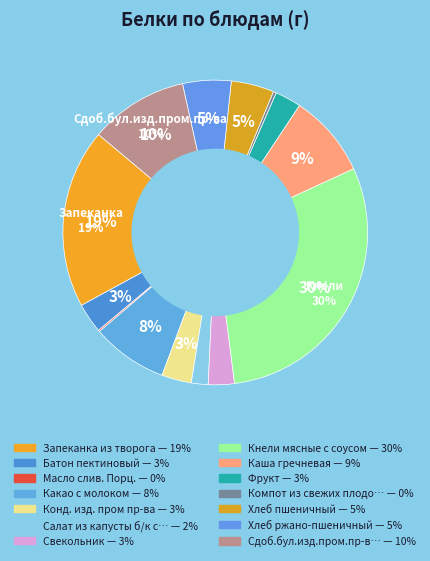

Which category has the smallest portion of the pie?

Масло слив. Порц.